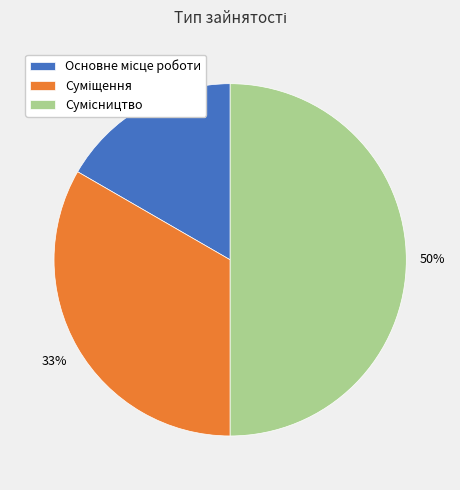

To the nearest percent, what is the difference between the largest and smallest slice percentages?

33%